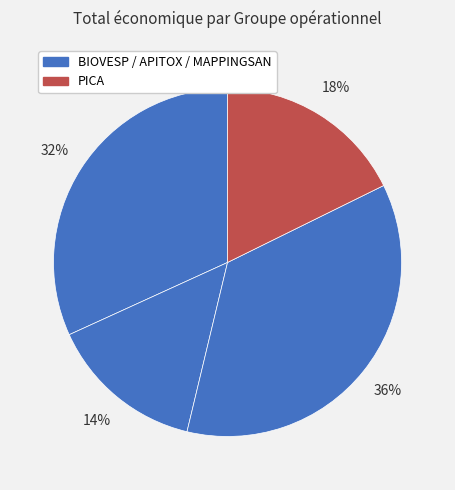

Count the number of slices in the pie.

4